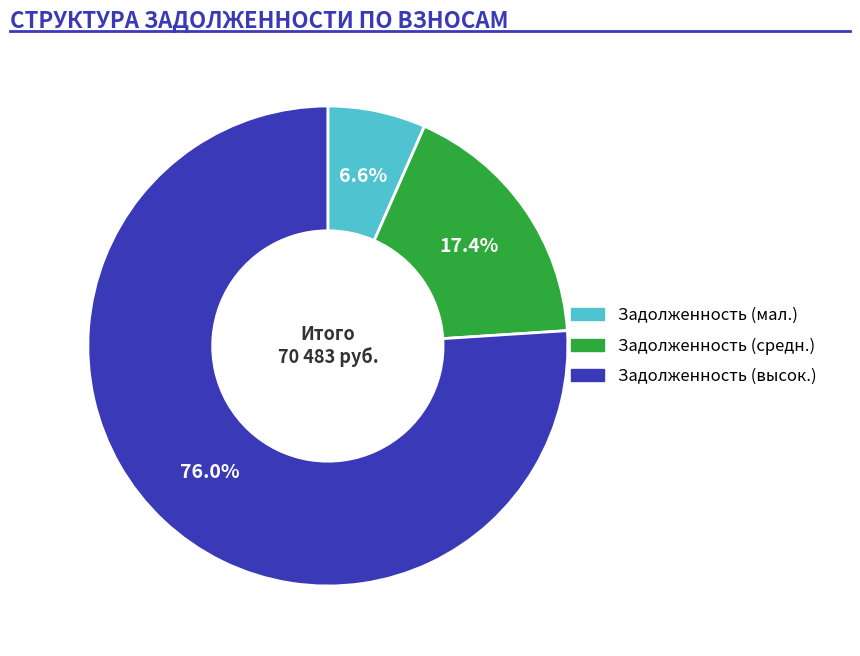

Is there a majority slice in this chart?

Yes